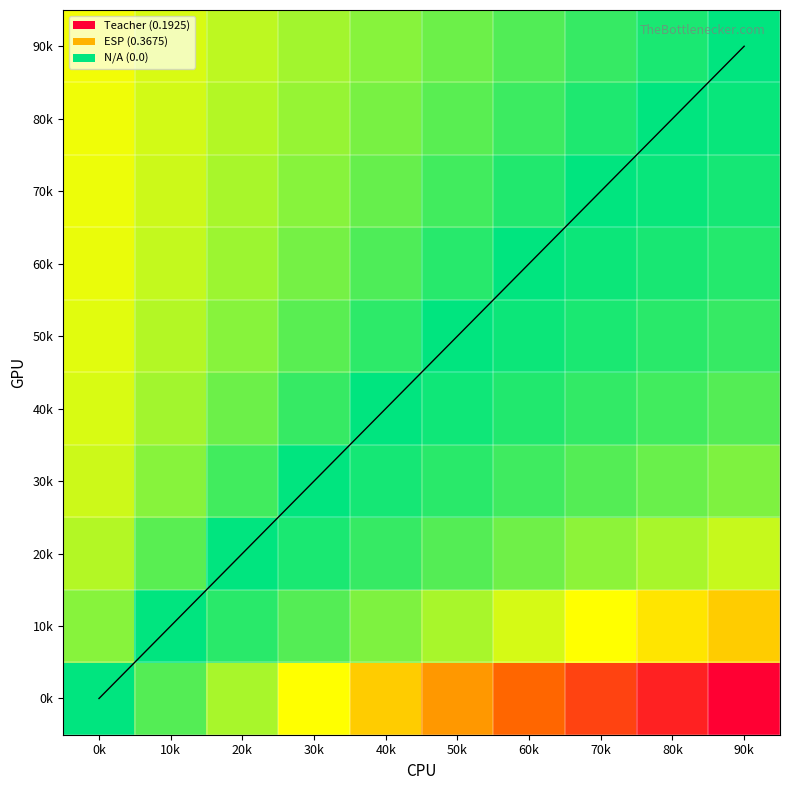

List the series in order of their peak value, highest first.

90k, 80k, 70k, 60k, 50k, 40k, 30k, 20k, 10k, 0k